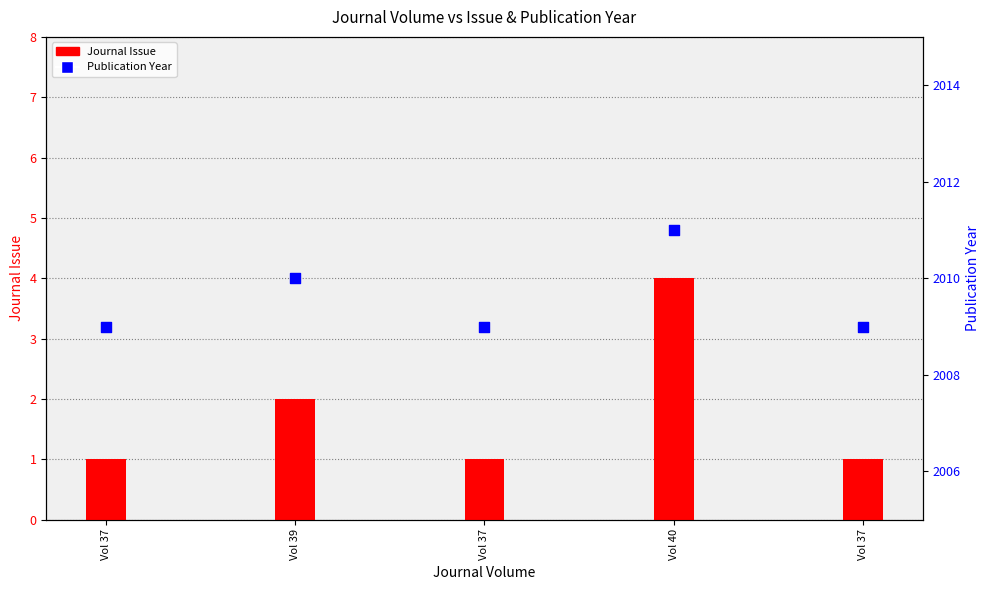

At how many categories does at least one series exceed 960?

5